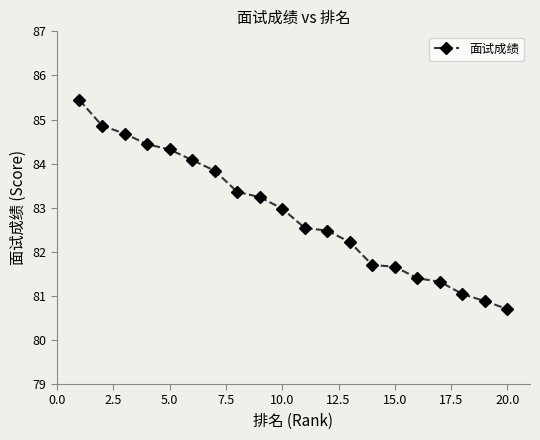

How many distinct data groups are displayed?

1